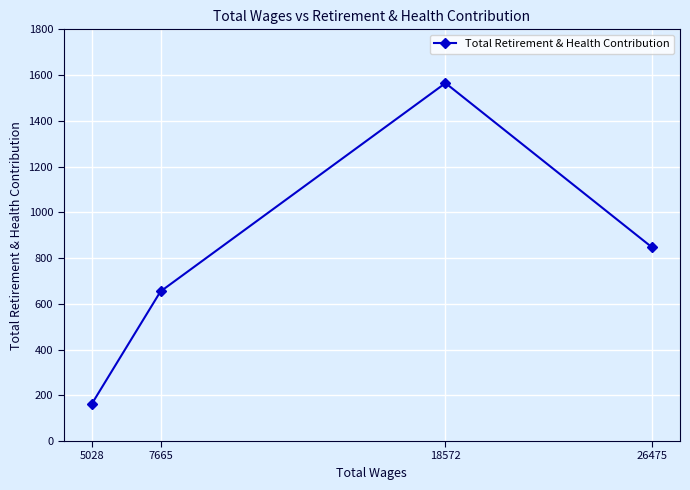

How many distinct data groups are displayed?

1